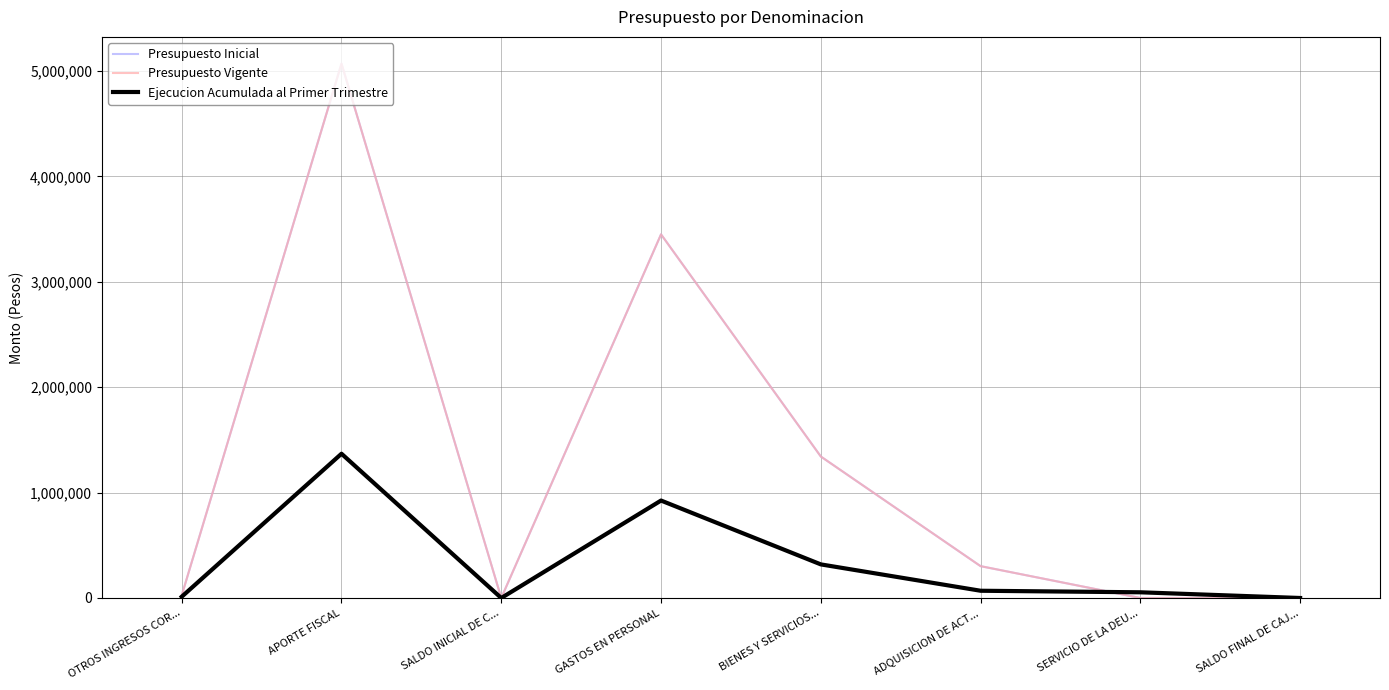

What is the total value across all series at ADQUISICION DE ACT...?

672909